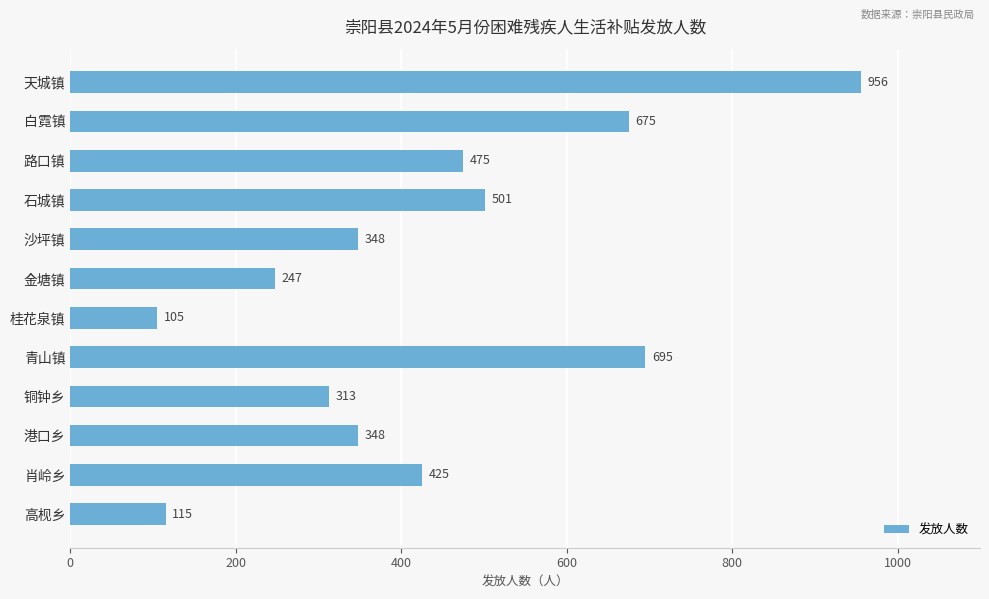

How many data points are less than 425?

6